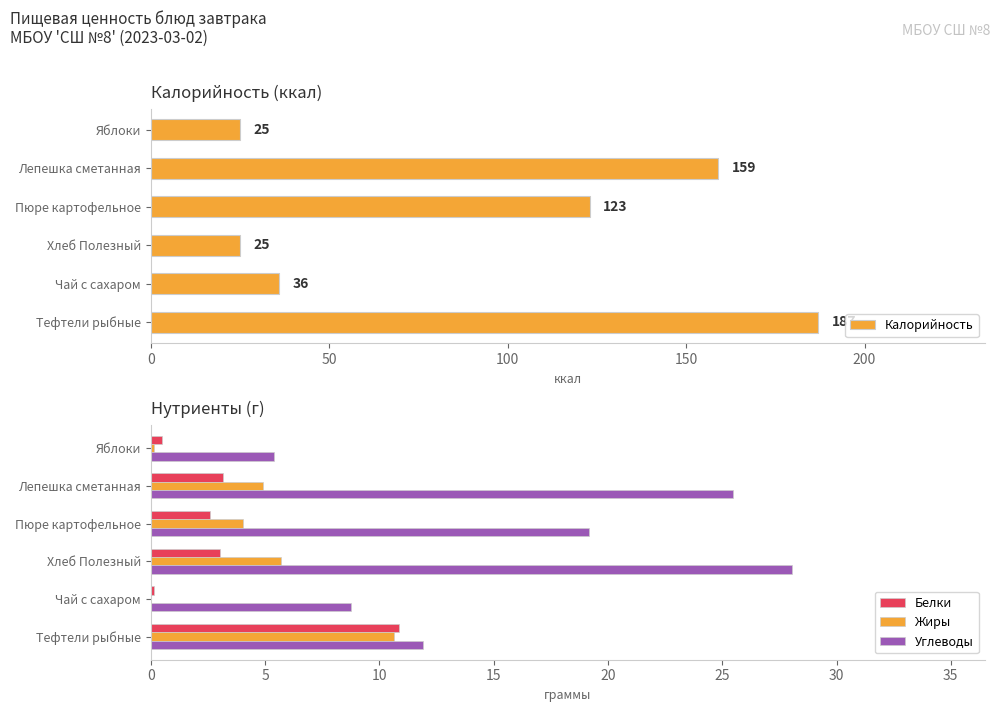

Is it true that Жиры equals 4.0 at Пюре картофельное?

True